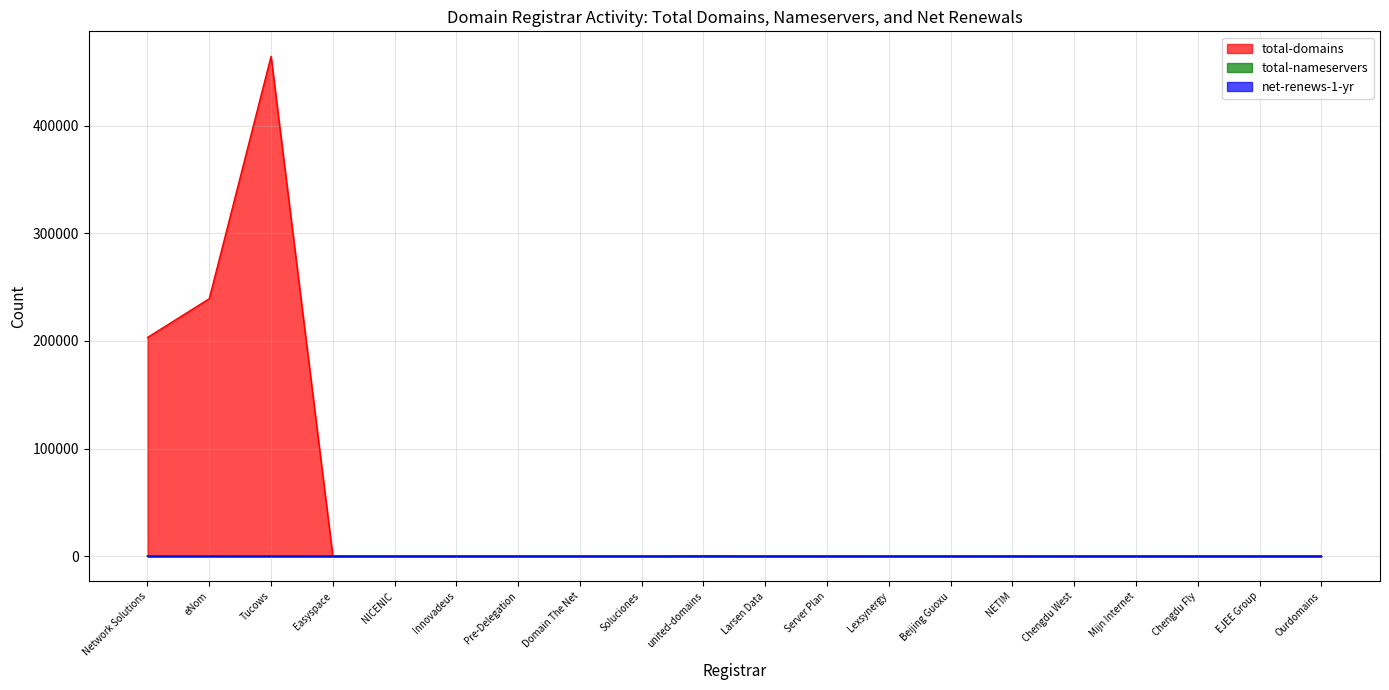

What is the highest value of the total-domains series?

464288